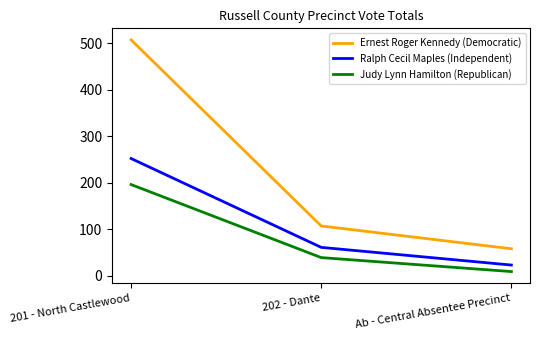

Is the value of Ernest Roger Kennedy (Democratic) at 202 - Dante greater than the value of Judy Lynn Hamilton (Republican) at 202 - Dante?

Yes